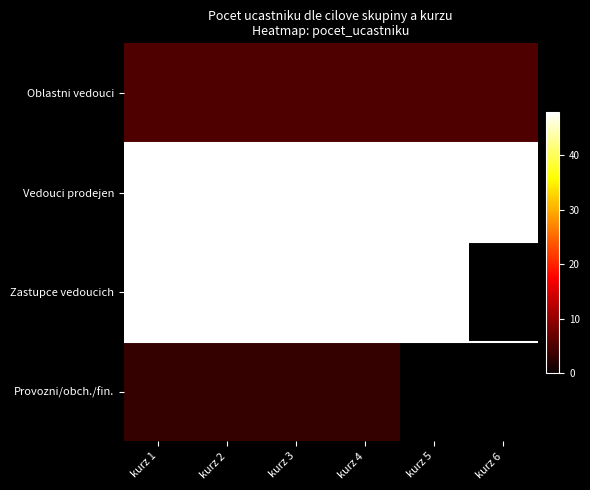

What is the average value of the Oblastni vedouci series?

5.0